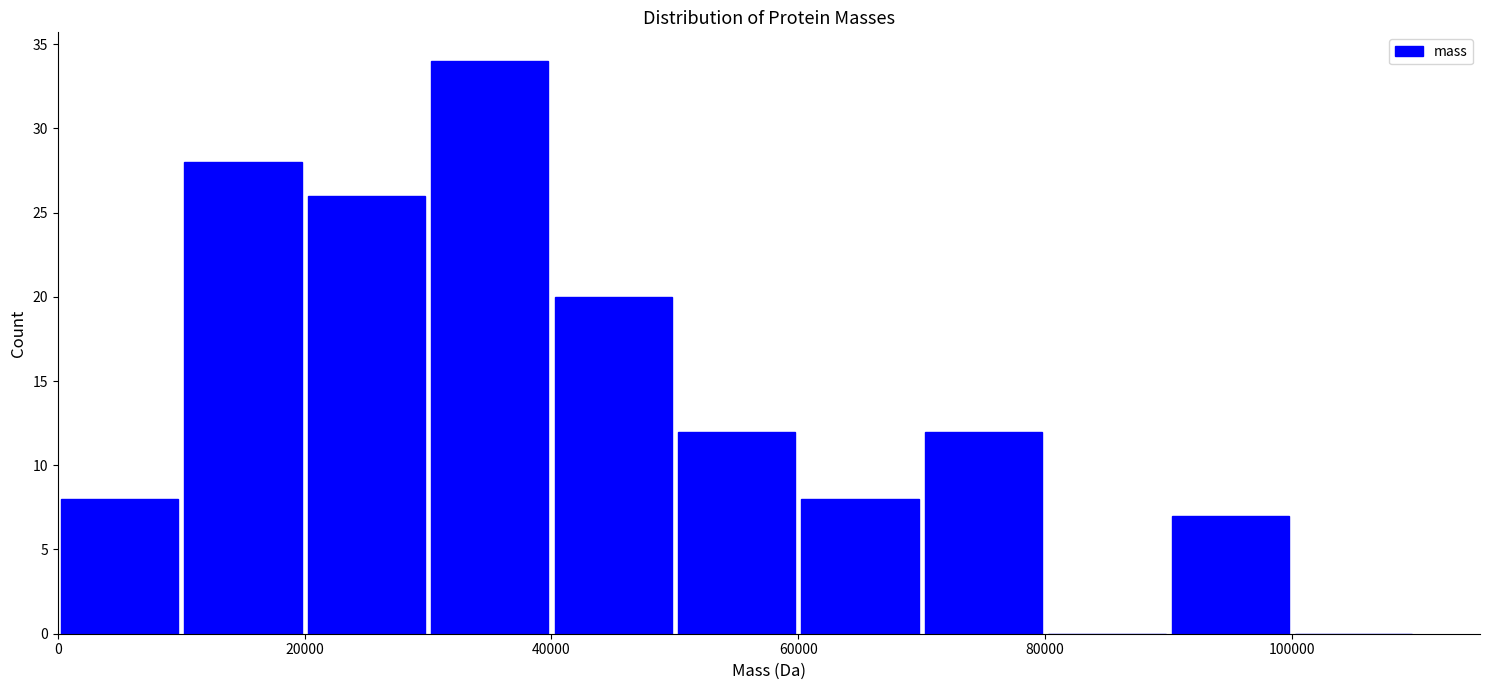

How tall is the bar that spans 0 to 10000 on the x-axis? The values are not printed on the chart, so give them approximately, as read against the axis.

8